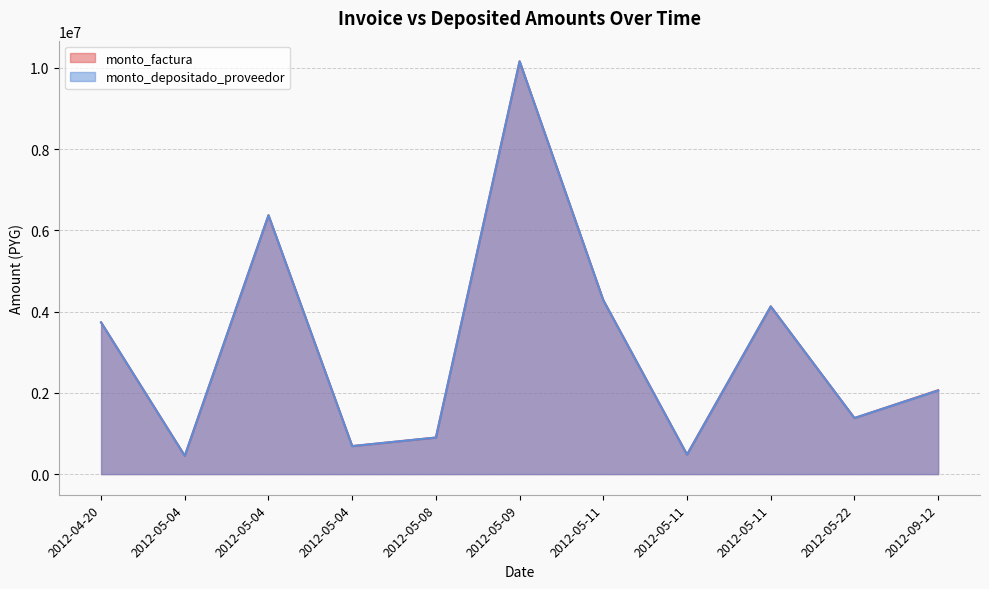

How many values in the monto_depositado_proveedor series exceed 2057367?

5